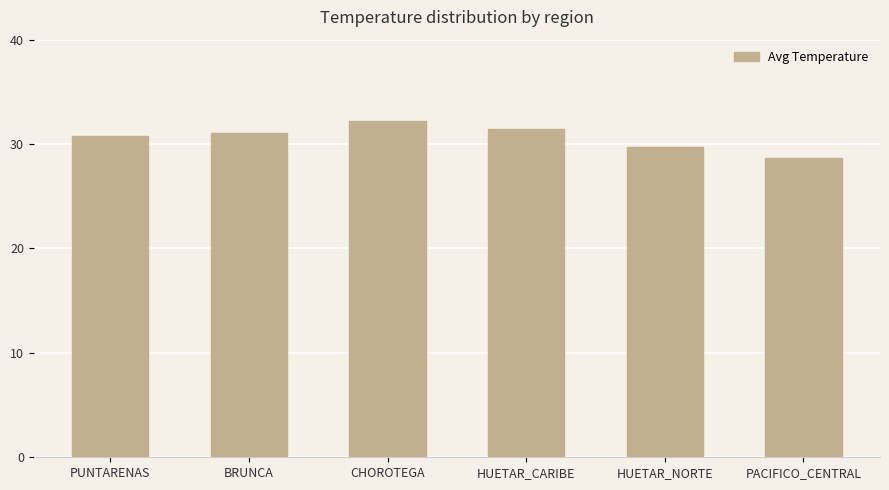

What is the difference between the maximum and minimum values?

3.6